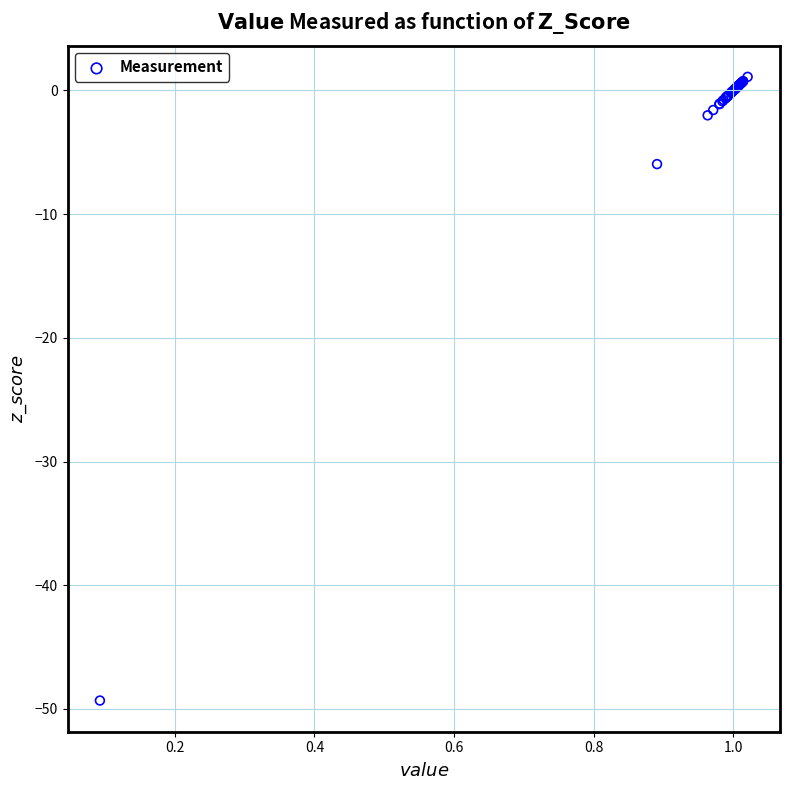

What Y value in the scatter plot is closest to -24?

-6.0